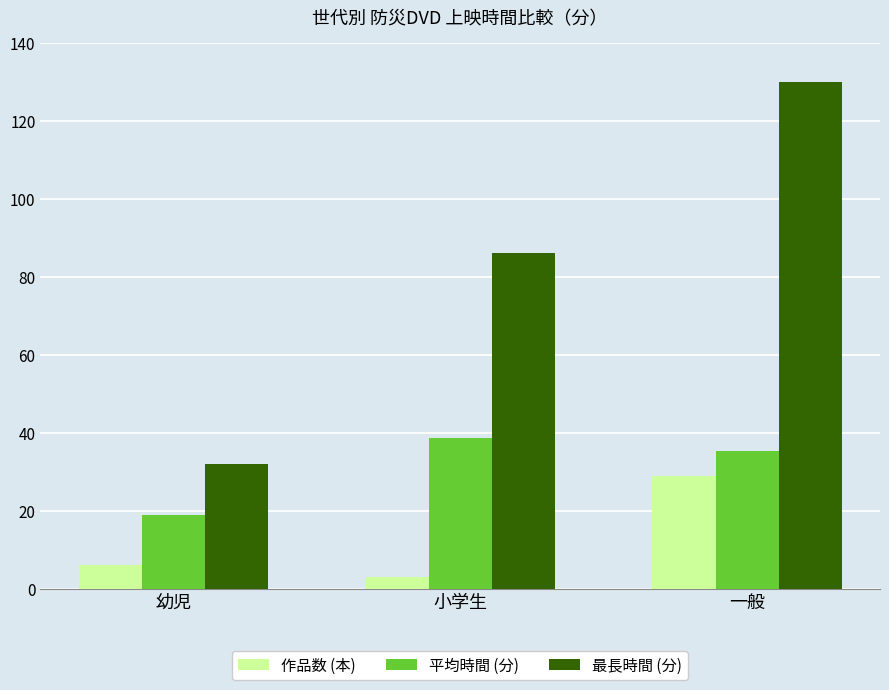

Reading right to left, extract all data points from this chart.

作品数 (本): 29.0	3.0	6.0
平均時間 (分): 35.3	38.7	18.8
最長時間 (分): 130.0	86.0	32.0